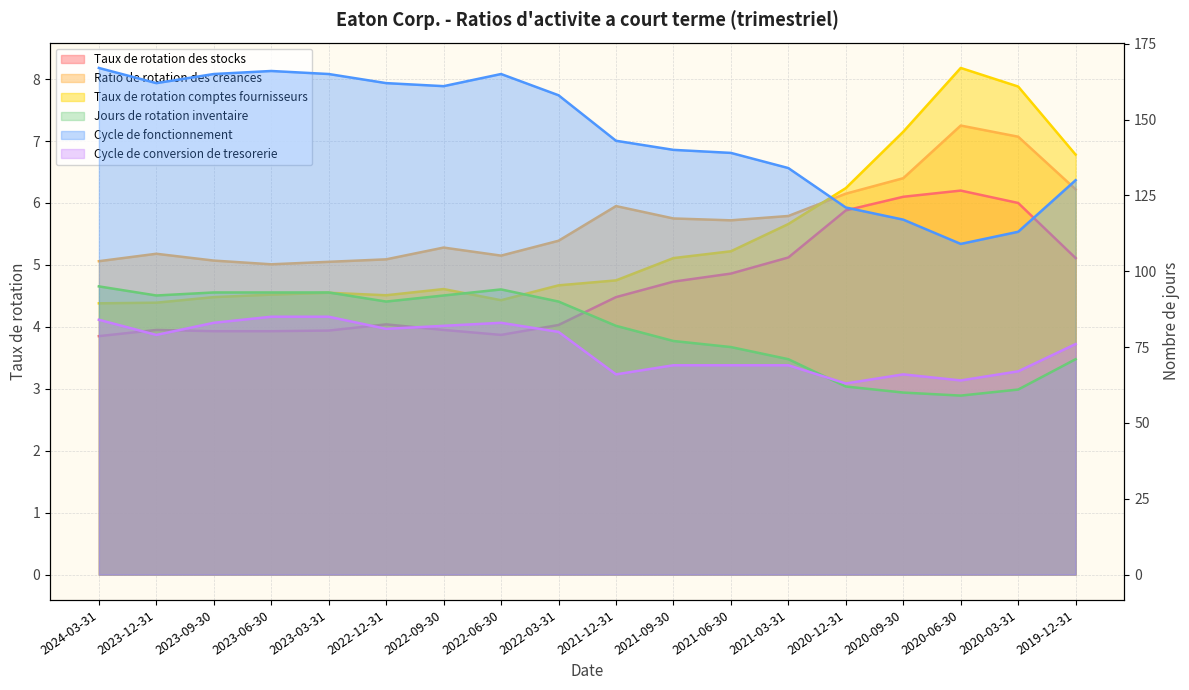

How many categories are shown in the chart?

18